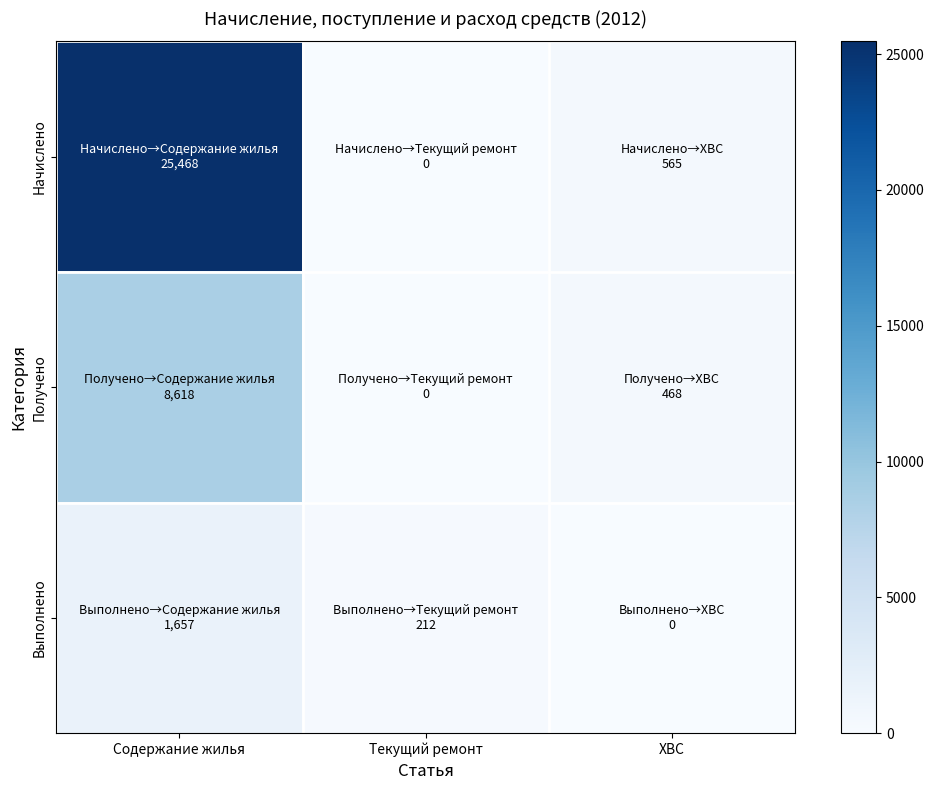

Count the number of data series in this chart.

3